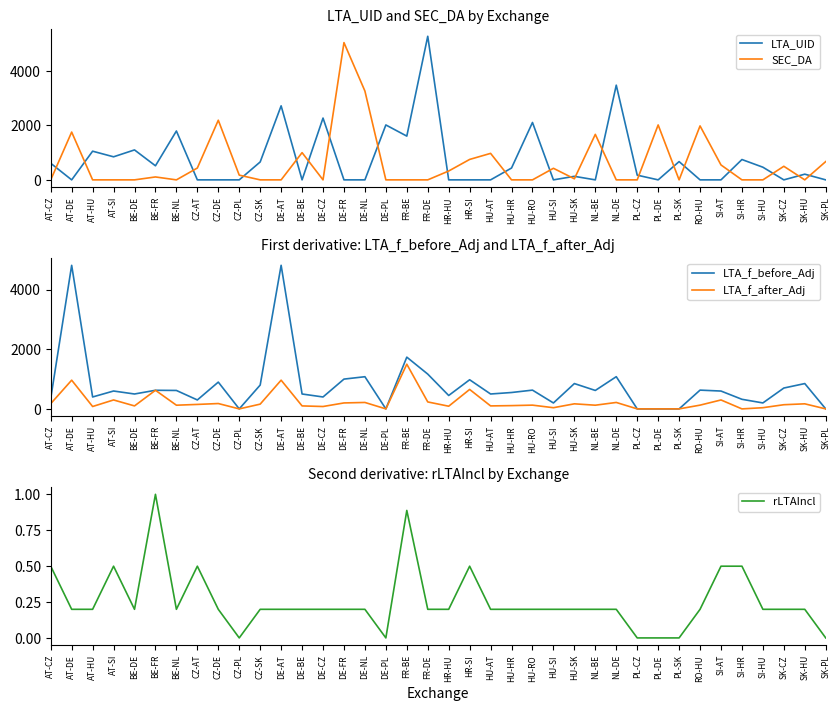

At which category does LTA_f_before_Adj reach its first local peak?

AT-DE